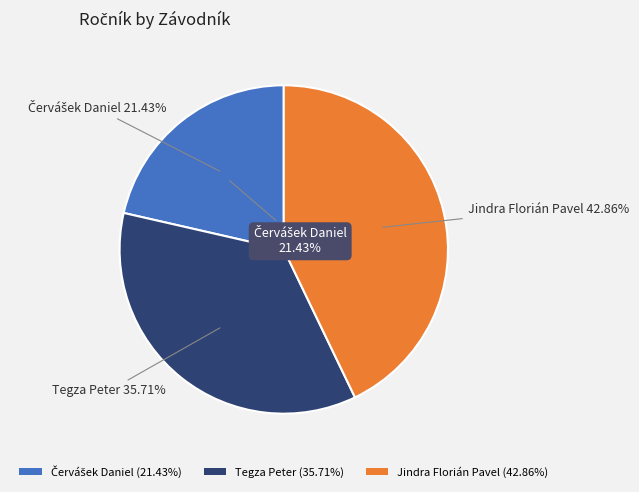

To the nearest percent, what percentage of the pie is Tegza Peter?

36%